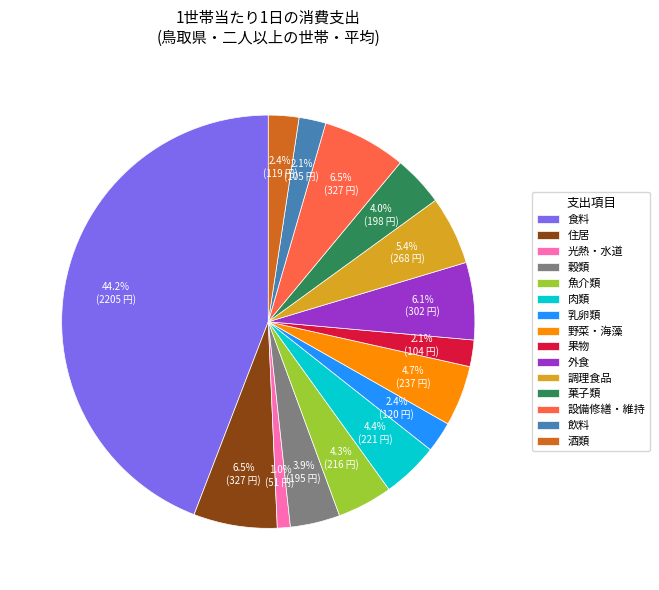

Combined, what portion of the pie is 食料 and 住居?

50.7%